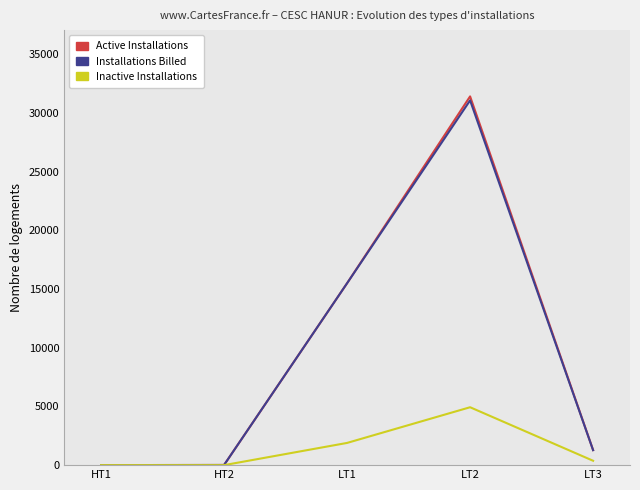

At which category does the chart reach its peak across all series?

LT2